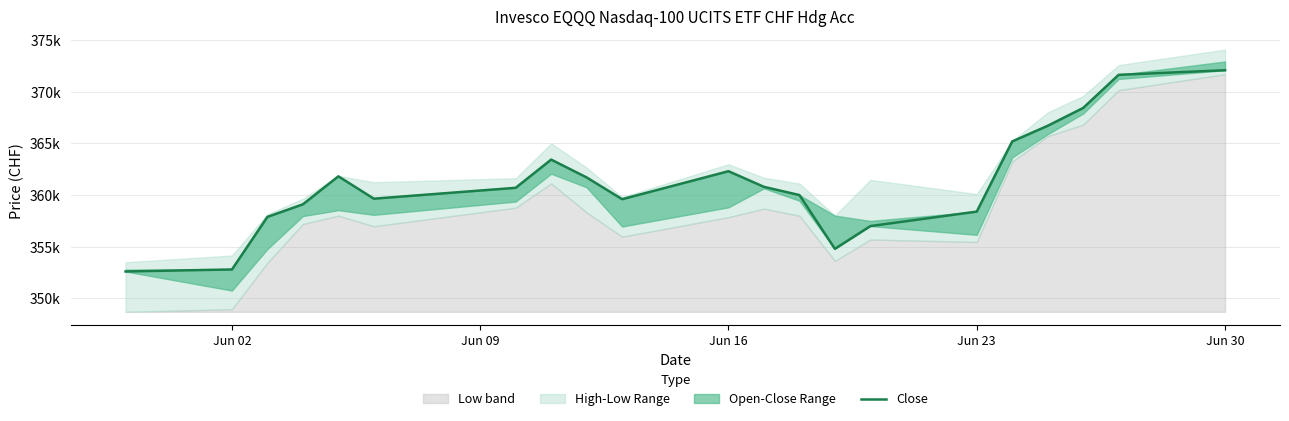

What is the smallest value displayed?

352610